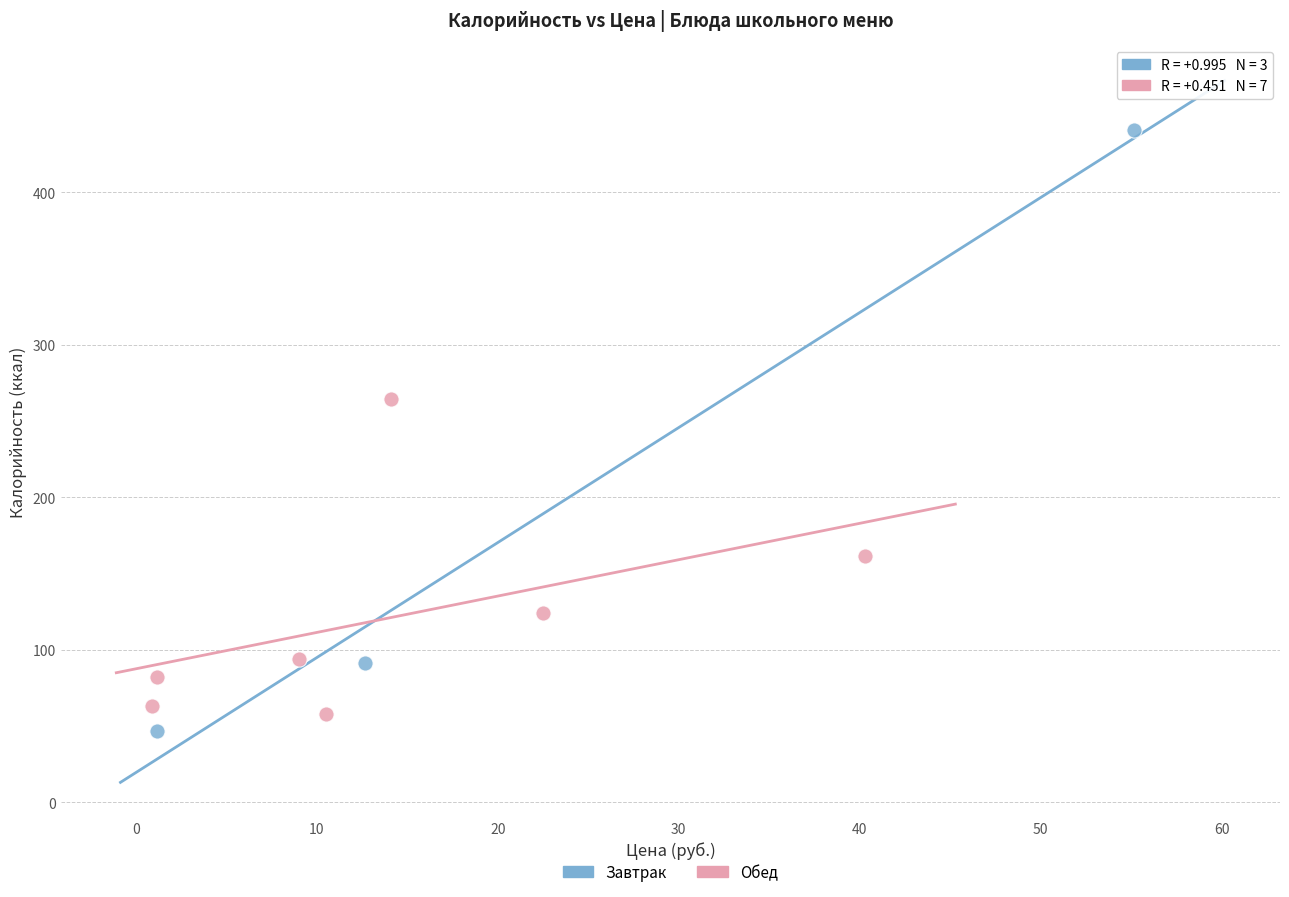

Which series reaches the maximum Y coordinate?

Завтрак